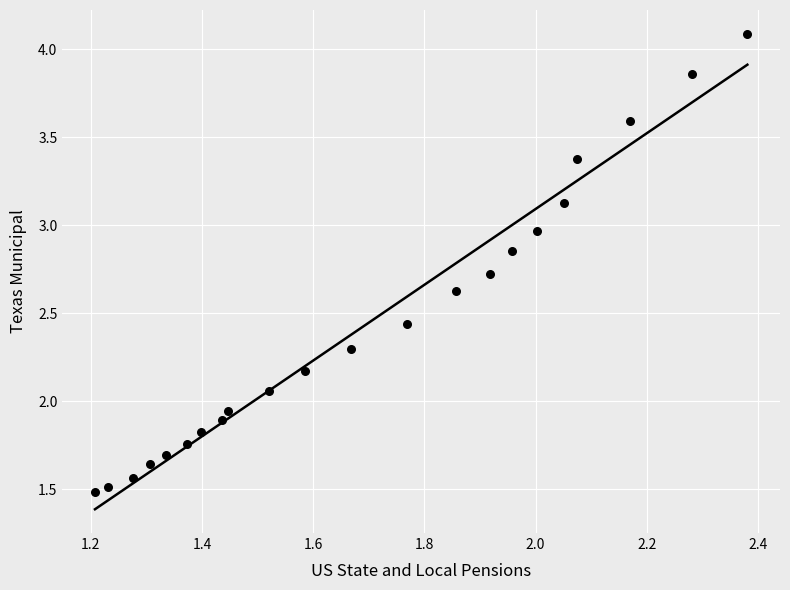

What is the range of Y values (max minus min)?

2.6